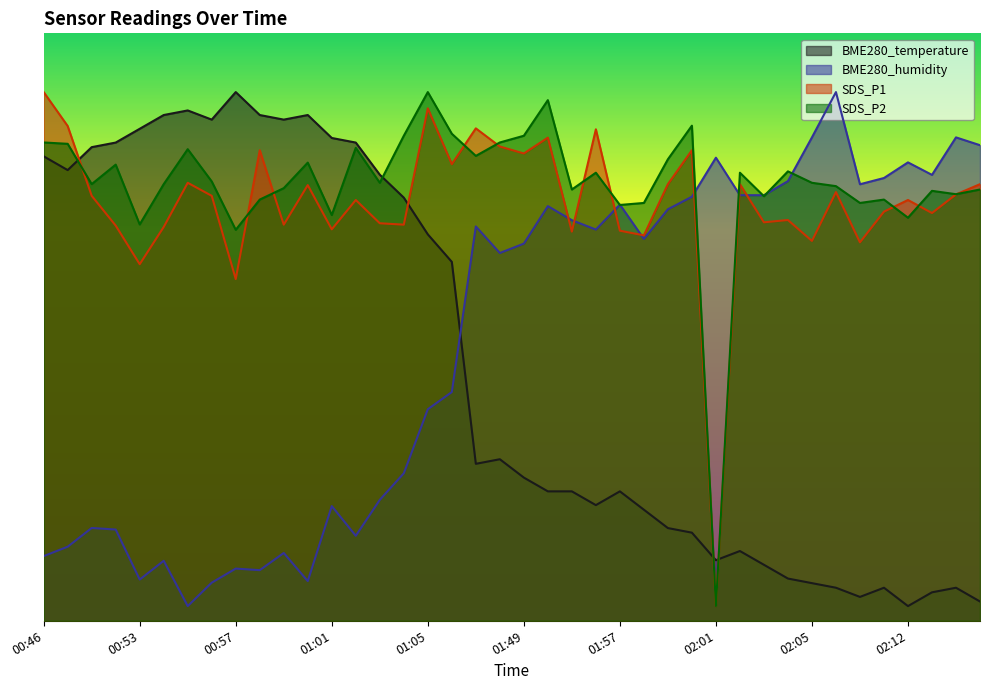

What is the label of the 36th point from the left?

02:09